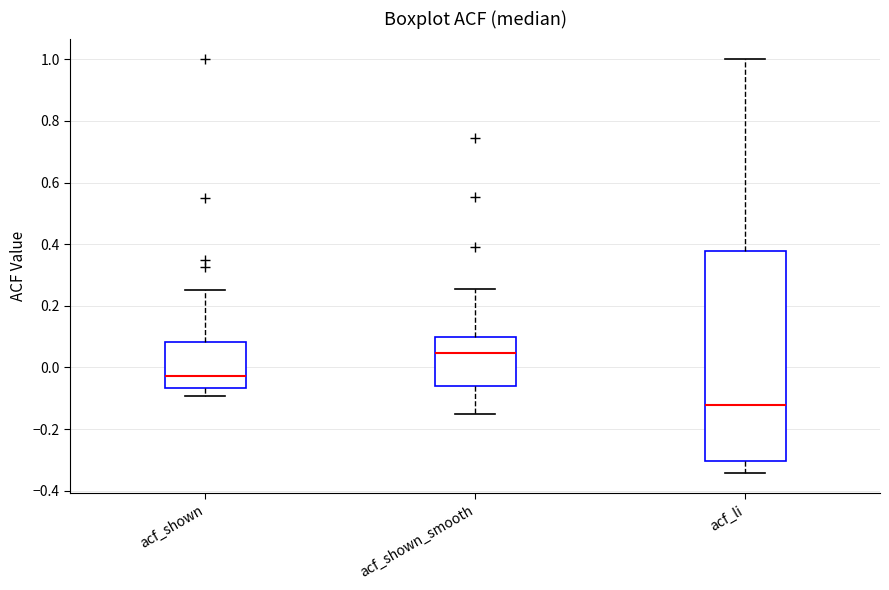

Reading left to right, read every box against the y-axis: the position of its median line, the range the box covers, and the ends of its whiskers. The values are not printed on the chart, so give them approximately, as read against the axis.

acf_shown: median -0.02, box -0.06 to 0.08, whiskers -0.10 to 0.26
acf_shown_smooth: median 0.04, box -0.06 to 0.10, whiskers -0.16 to 0.26
acf_li: median -0.12, box -0.30 to 0.38, whiskers -0.34 to 1.00